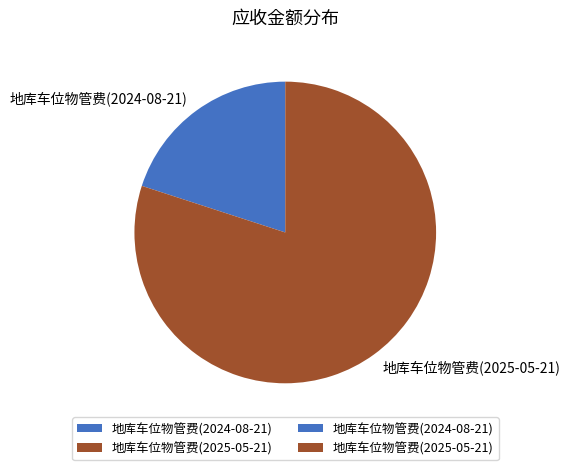

Between 地库车位物管费(2024-08-21) and 地库车位物管费(2025-05-21), which is larger?

地库车位物管费(2025-05-21)